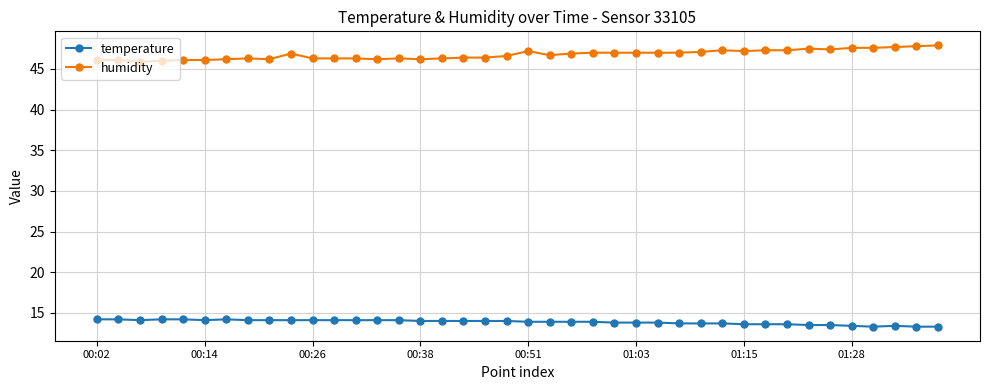

True or false: temperature has more than 0 interior local peaks.

True